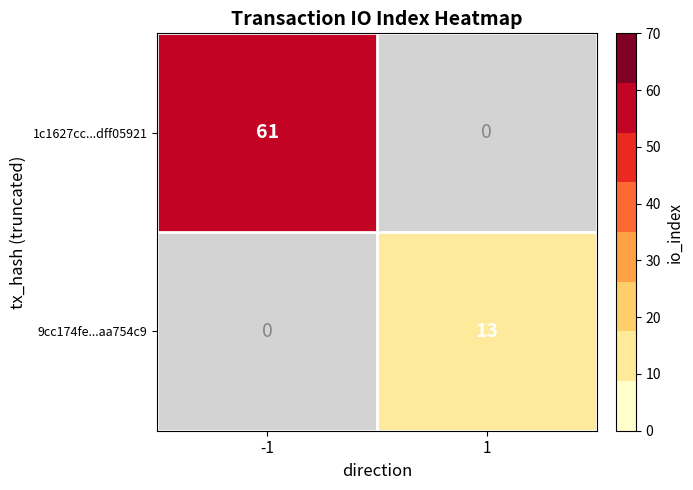

What is the difference between the highest and lowest values at 1?

13